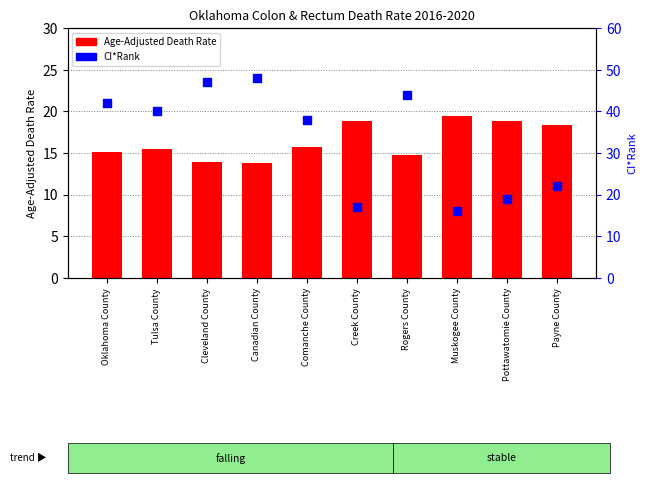

Which series has the largest Y range (max minus min)?

CI*Rank